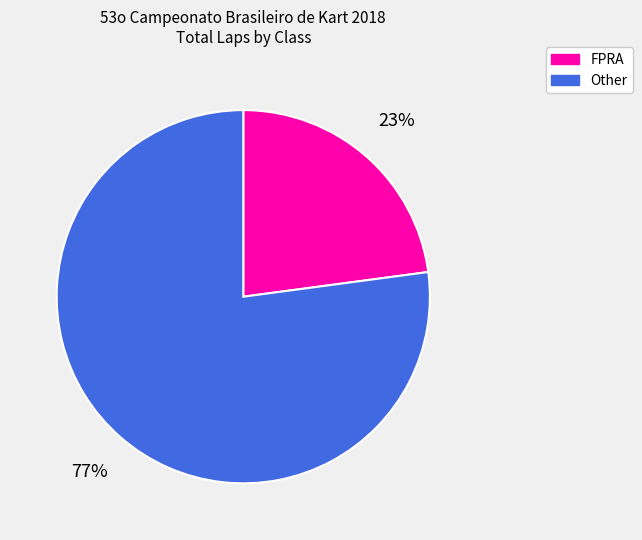

To the nearest percent, what is the average slice percentage?

50%